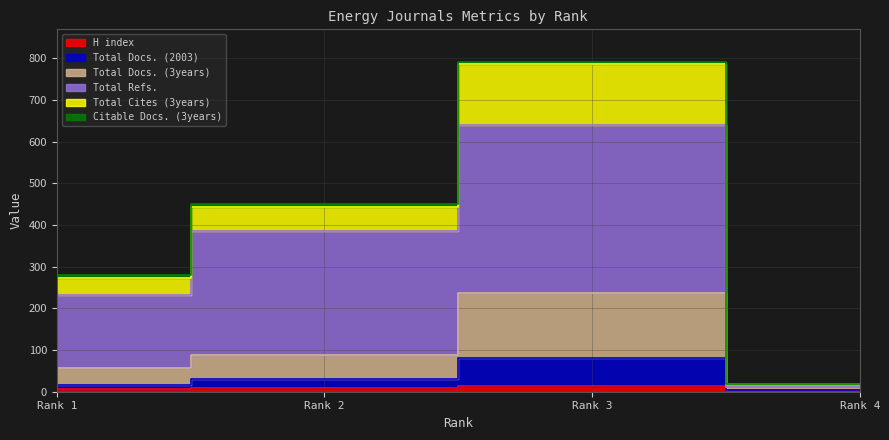

What is the value of the Total Docs. (3years) point at the 4th from the left?

11